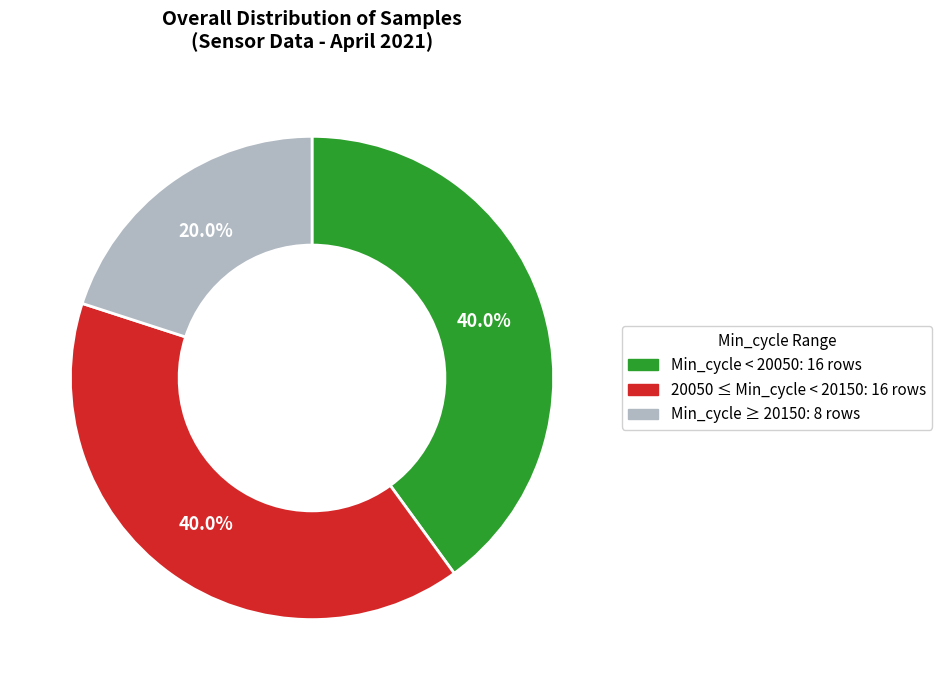

To the nearest percent, what is the average slice percentage?

33%